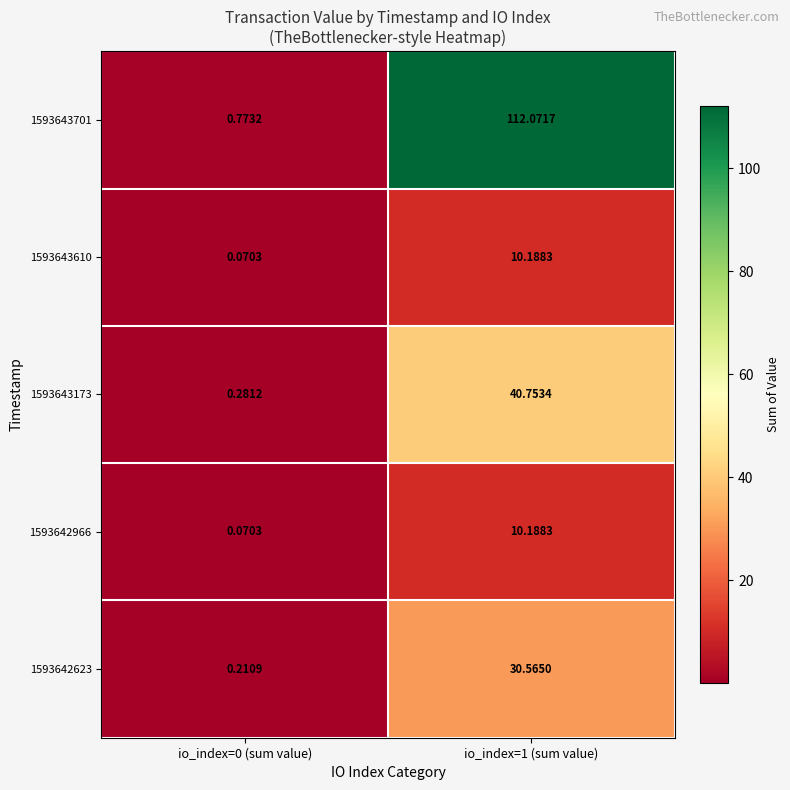

Is the value of 1593643610 at io_index=0 (sum value) greater than the value of 1593642623 at io_index=0 (sum value)?

No